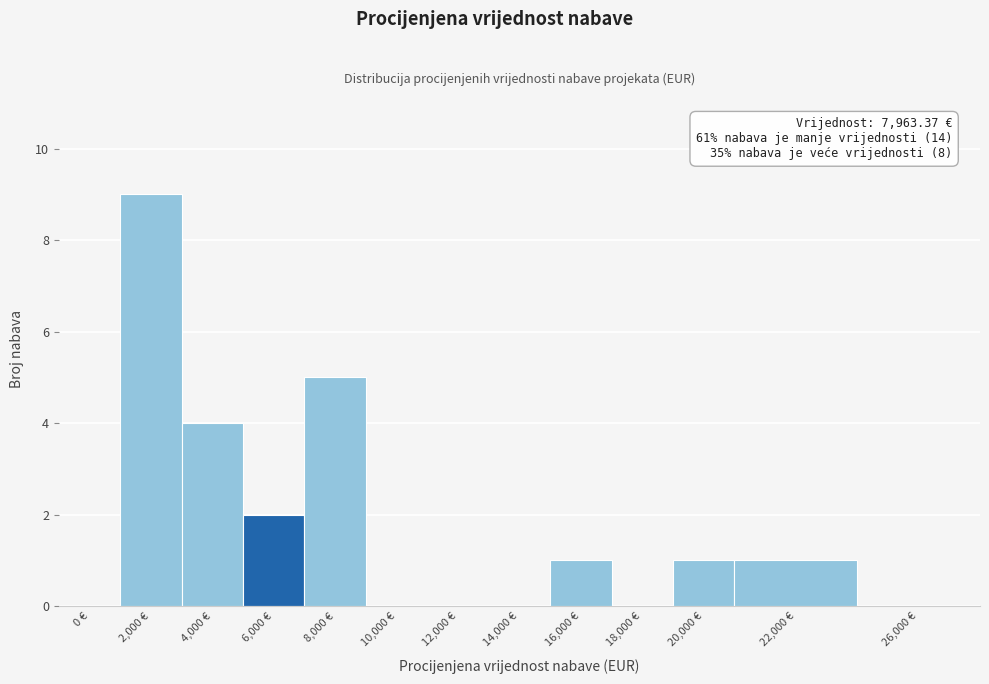

Reading left to right, what are all the values shown in this chart?

0 €=0	2,000 €=9	4,000 €=4	6,000 €=2	8,000 €=5	10,000 €=0	12,000 €=0	14,000 €=0	16,000 €=1	18,000 €=0	20,000 €=1	22,000 €=1	26,000 €=0